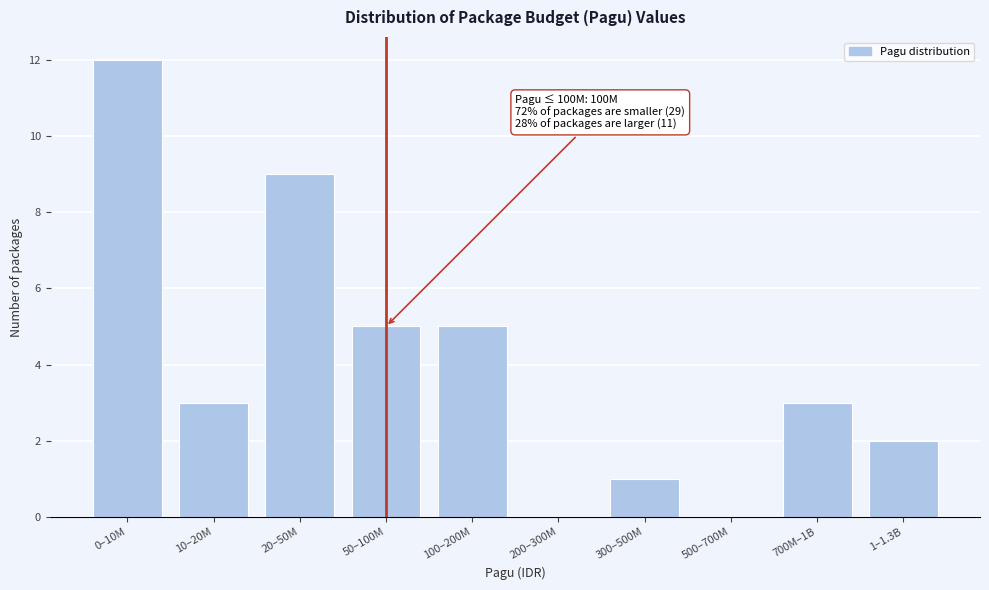

Reading right to left, what are all the values shown in this chart?

1–1.3B=2	700M–1B=3	500–700M=0	300–500M=1	200–300M=0	100–200M=5	50–100M=5	20–50M=9	10–20M=3	0–10M=12